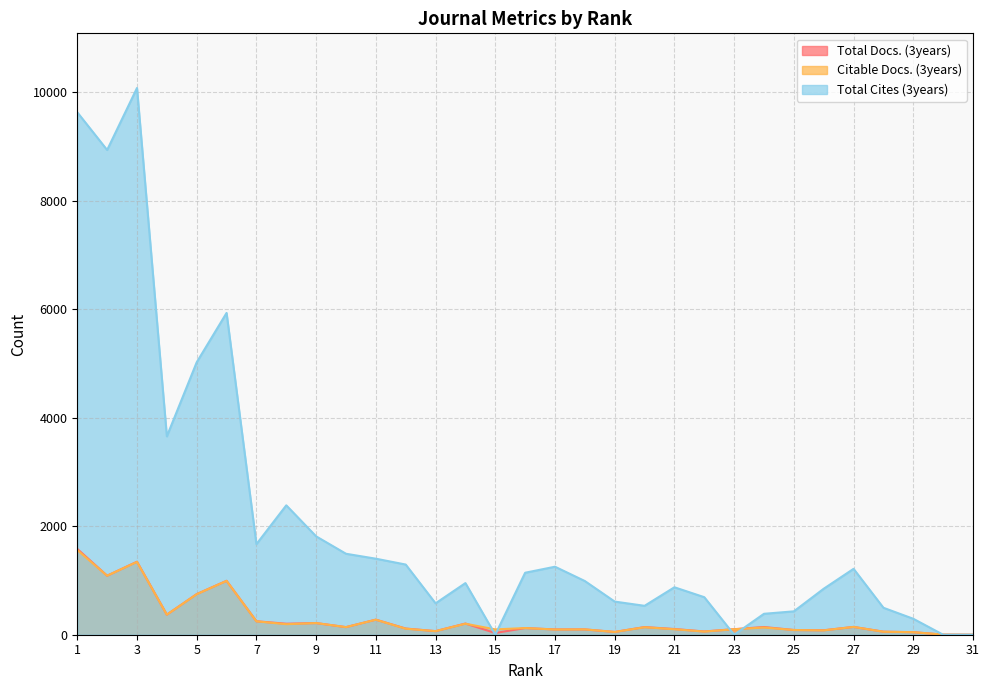

Where is the first local minimum for Total Docs. (3years)?

2